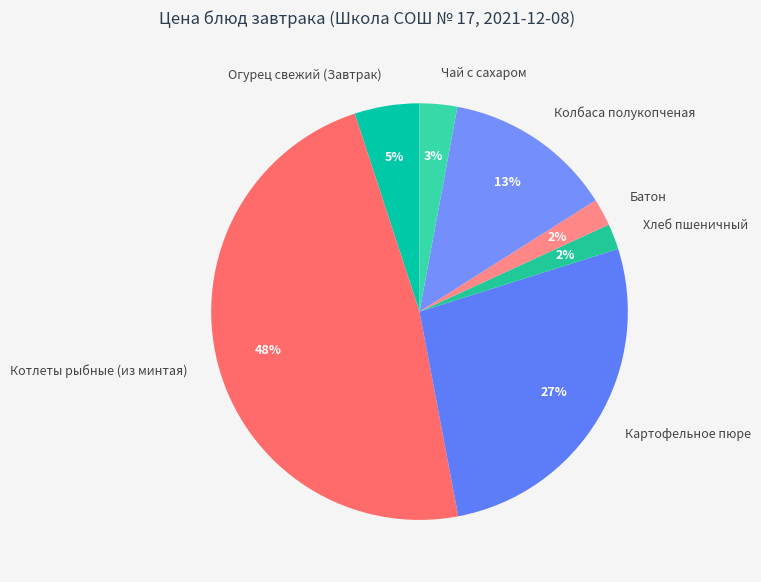

Is it true that Картофельное пюре is 33% of the pie?

False